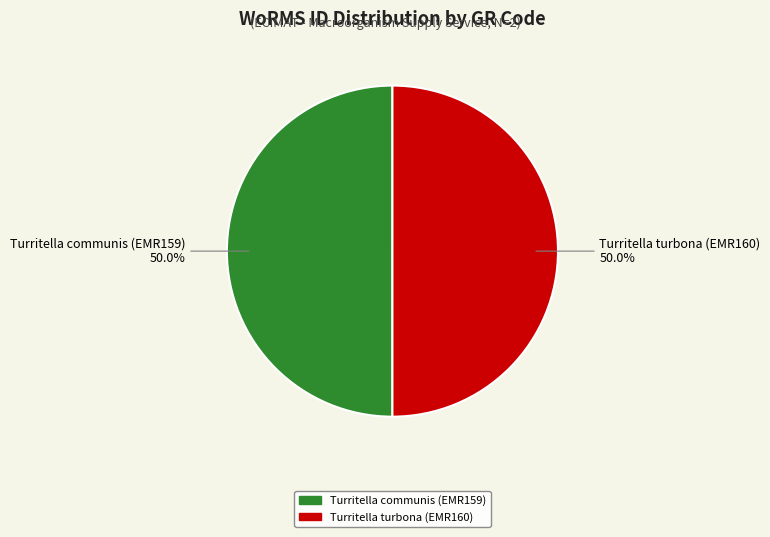

How much of the chart is everything except Turritella turbona (EMR160)?

50.0%